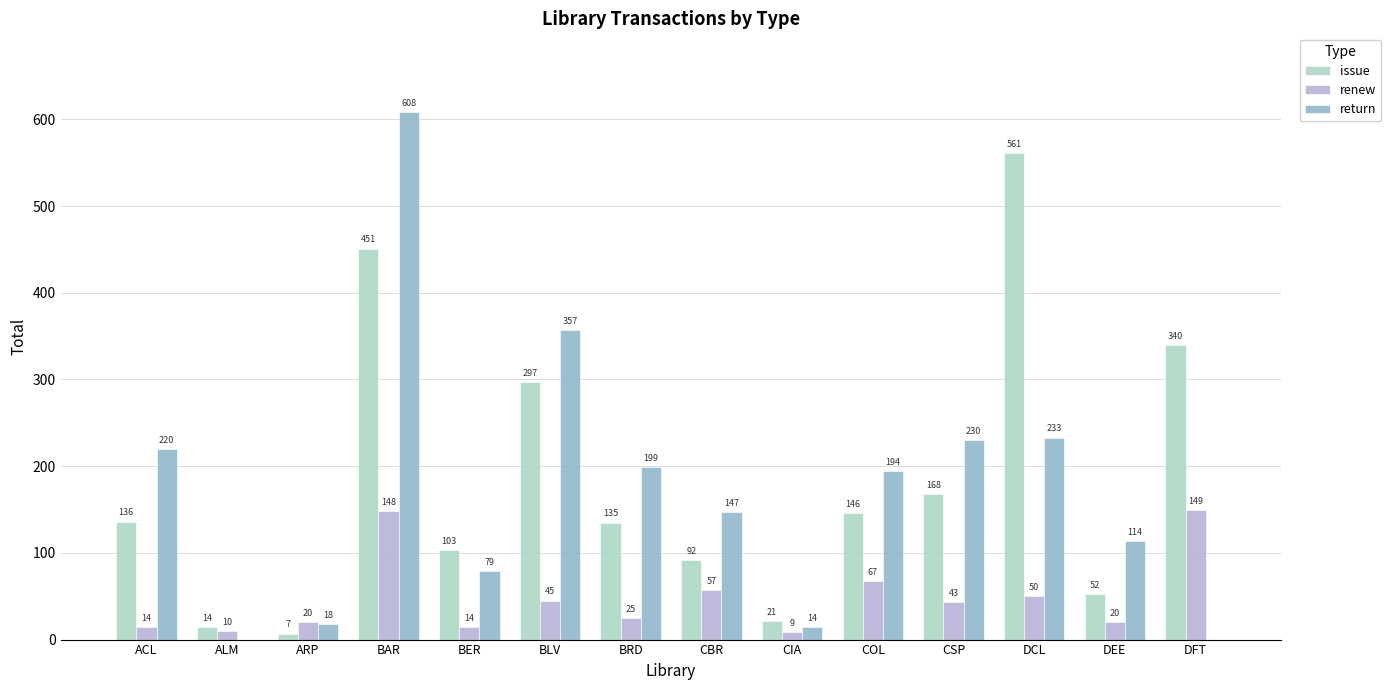

Which series has the largest total across all categories?

issue